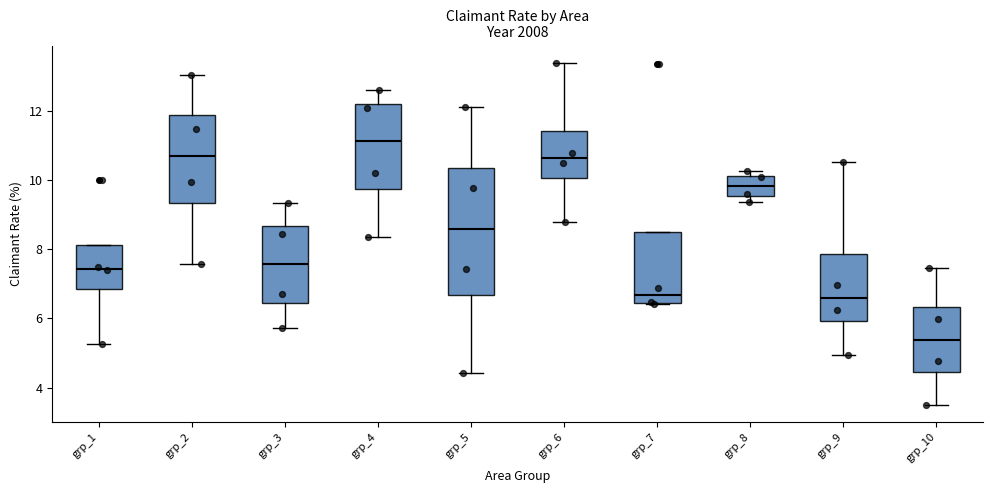

Reading left to right, read every box against the y-axis: the position of its median line, the range the box covers, and the ends of its whiskers. The values are not printed on the chart, so give them approximately, as read against the axis.

grp_1: median 7.4, box 6.8 to 8.2, whiskers 5.2 to 8.2
grp_2: median 10.8, box 9.4 to 11.8, whiskers 7.6 to 13.0
grp_3: median 7.6, box 6.4 to 8.6, whiskers 5.8 to 9.4
grp_4: median 11.2, box 9.8 to 12.2, whiskers 8.4 to 12.6
grp_5: median 8.6, box 6.6 to 10.4, whiskers 4.4 to 12.2
grp_6: median 10.6, box 10.0 to 11.4, whiskers 8.8 to 13.4
grp_7: median 6.6, box 6.4 to 8.6, whiskers 6.4 to 8.6
grp_8: median 9.8, box 9.6 to 10.2, whiskers 9.4 to 10.2 (just above the box's upper edge)
grp_9: median 6.6, box 6.0 to 7.8, whiskers 5.0 to 10.6
grp_10: median 5.4, box 4.4 to 6.4, whiskers 3.4 to 7.4